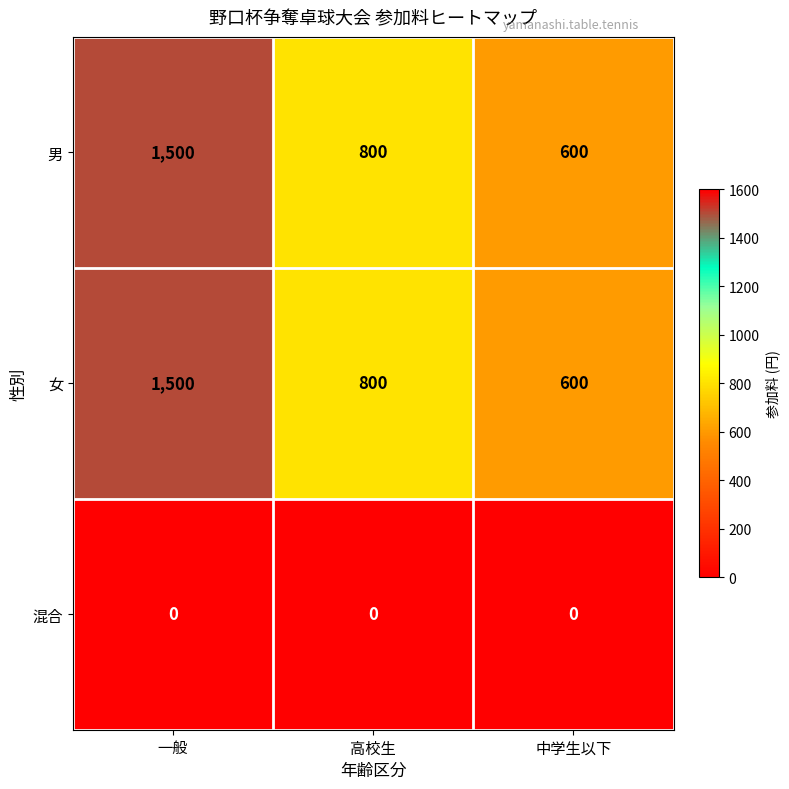

At how many categories does at least one series exceed 561?

3